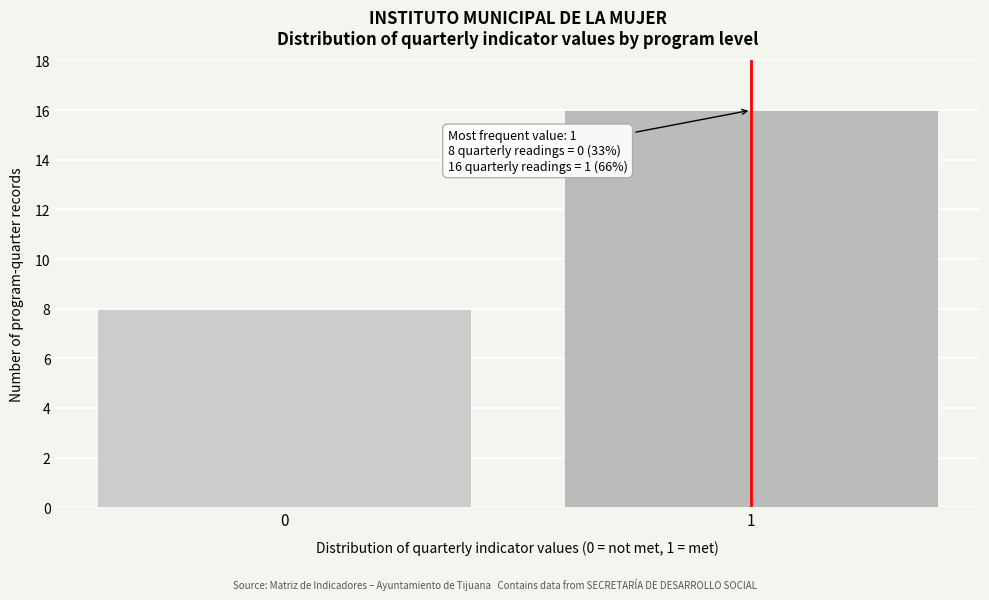

Reading right to left, transcribe all the data shown in this chart.

16	8